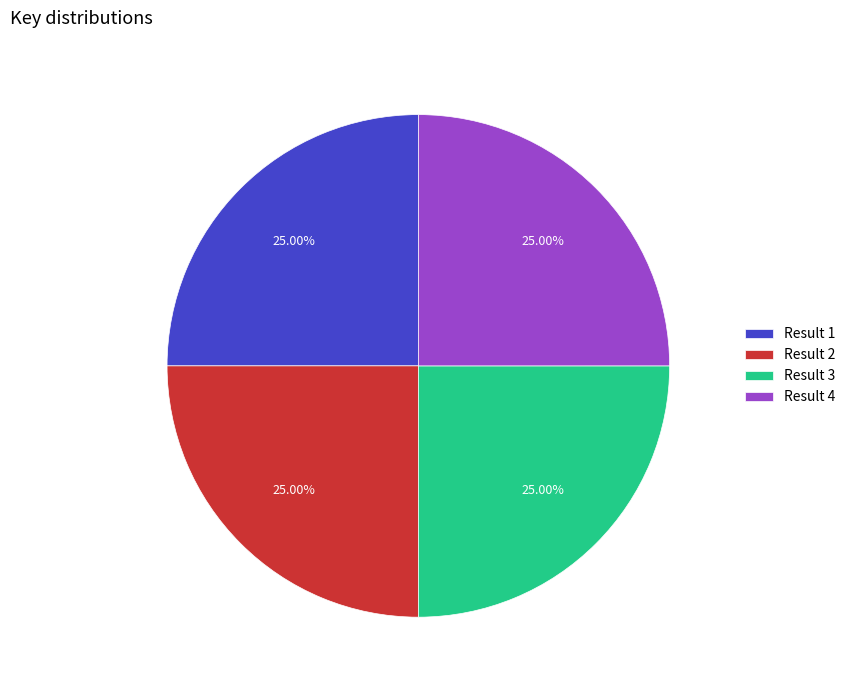

Approximately how many times larger is the value at Result 4 compared to Result 3?

1.0